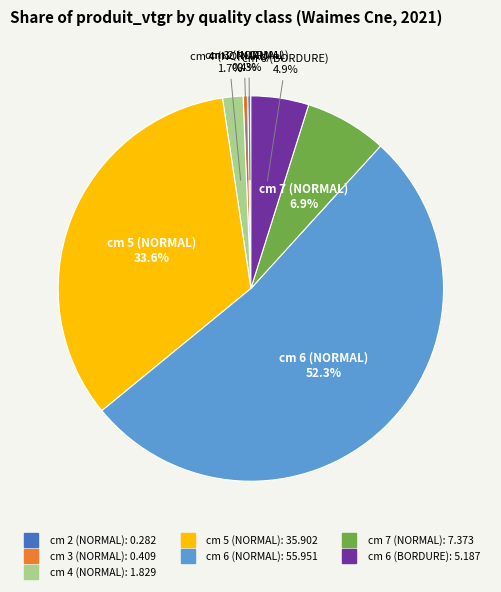

Does any single category account for the majority?

Yes